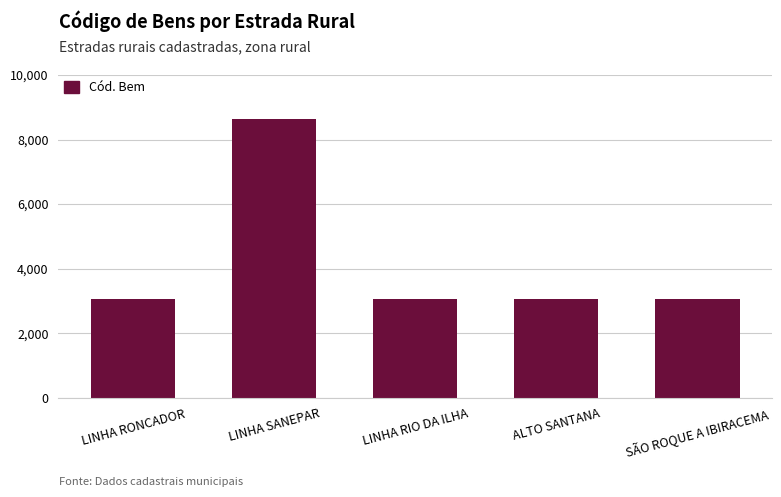

What position from the right is ALTO SANTANA?

2